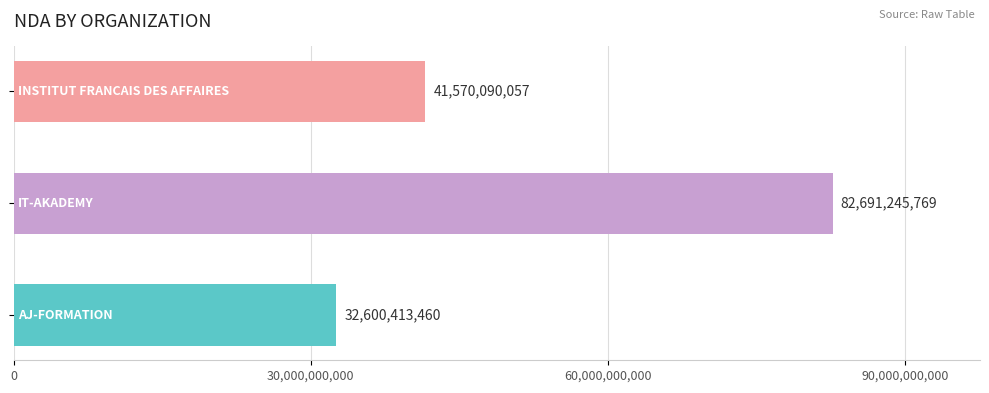

What is the greatest value displayed?

82691245769